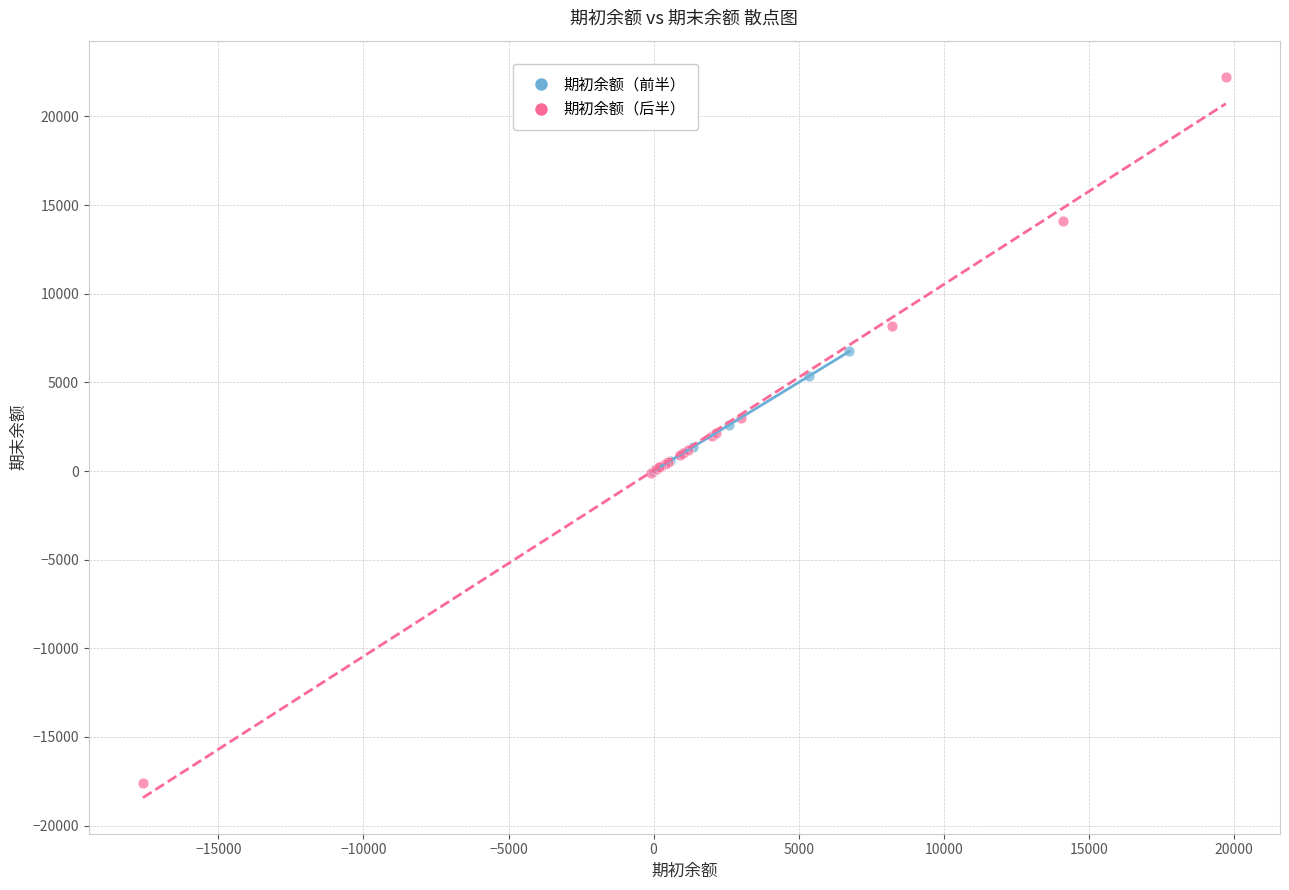

Which series contains the highest Y value?

期初余额（后半）